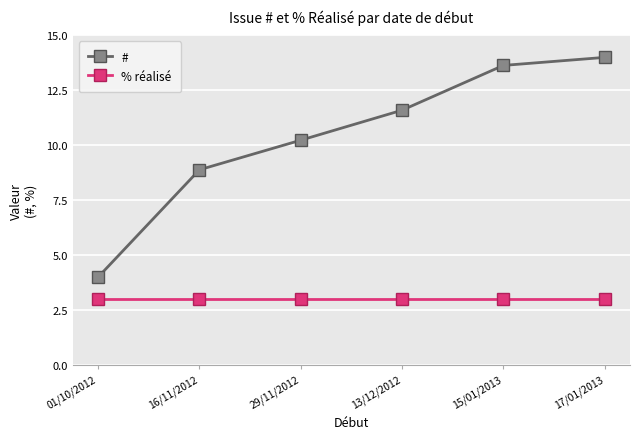

What position from the left is 15/01/2013?

5